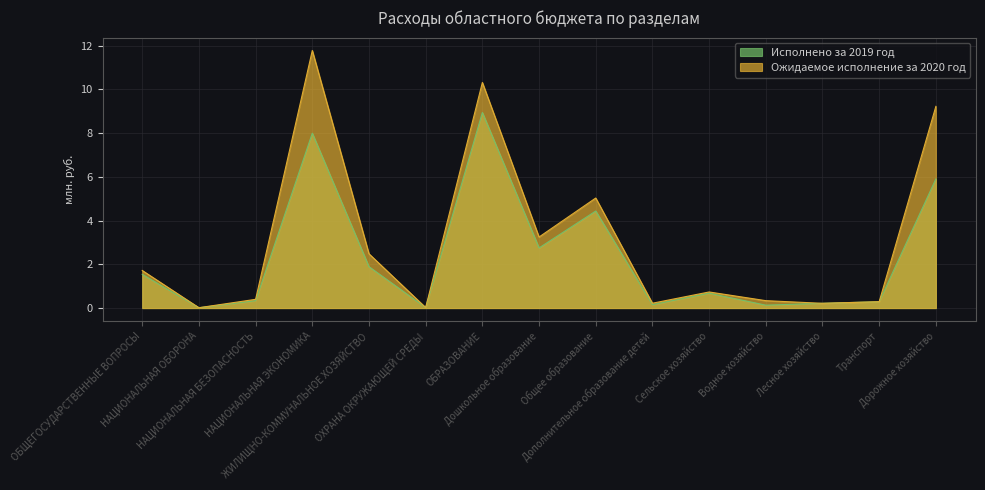

Reading right to left, list all the values displayed in this chart.

Исполнено за 2019 год: Дорожное хозяйство=5.9	Транспорт=0.3	Лесное хозяйство=0.2	Водное хозяйство=0.1	Сельское хозяйство=0.7	Дополнительное образование детей=0.2	Общее образование=4.4	Дошкольное образование=2.8	ОБРАЗОВАНИЕ=8.9	ОХРАНА ОКРУЖАЮЩЕЙ СРЕДЫ=0.0	ЖИЛИЩНО-КОММУНАЛЬНОЕ ХОЗЯЙСТВО=1.9	НАЦИОНАЛЬНАЯ ЭКОНОМИКА=8.0	НАЦИОНАЛЬНАЯ БЕЗОПАСНОСТЬ=0.3	НАЦИОНАЛЬНАЯ ОБОРОНА=0.0	ОБЩЕГОСУДАРСТВЕННЫЕ ВОПРОСЫ=1.5
Ожидаемое исполнение за 2020 год: Дорожное хозяйство=9.2	Транспорт=0.3	Лесное хозяйство=0.2	Водное хозяйство=0.3	Сельское хозяйство=0.7	Дополнительное образование детей=0.2	Общее образование=5.0	Дошкольное образование=3.2	ОБРАЗОВАНИЕ=10.3	ОХРАНА ОКРУЖАЮЩЕЙ СРЕДЫ=0.0	ЖИЛИЩНО-КОММУНАЛЬНОЕ ХОЗЯЙСТВО=2.5	НАЦИОНАЛЬНАЯ ЭКОНОМИКА=11.8	НАЦИОНАЛЬНАЯ БЕЗОПАСНОСТЬ=0.4	НАЦИОНАЛЬНАЯ ОБОРОНА=0.0	ОБЩЕГОСУДАРСТВЕННЫЕ ВОПРОСЫ=1.7